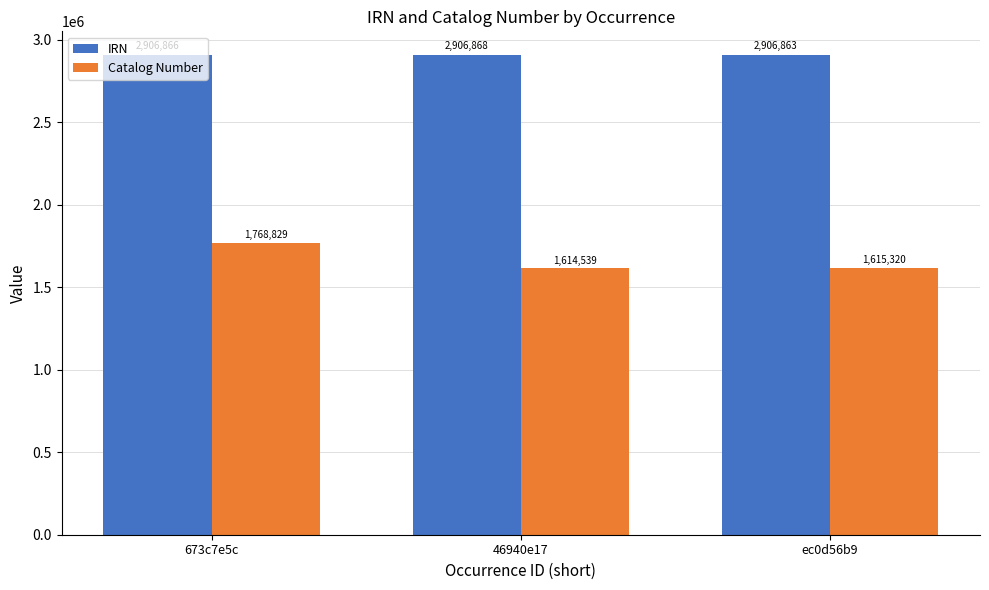

Count the number of data series in this chart.

2